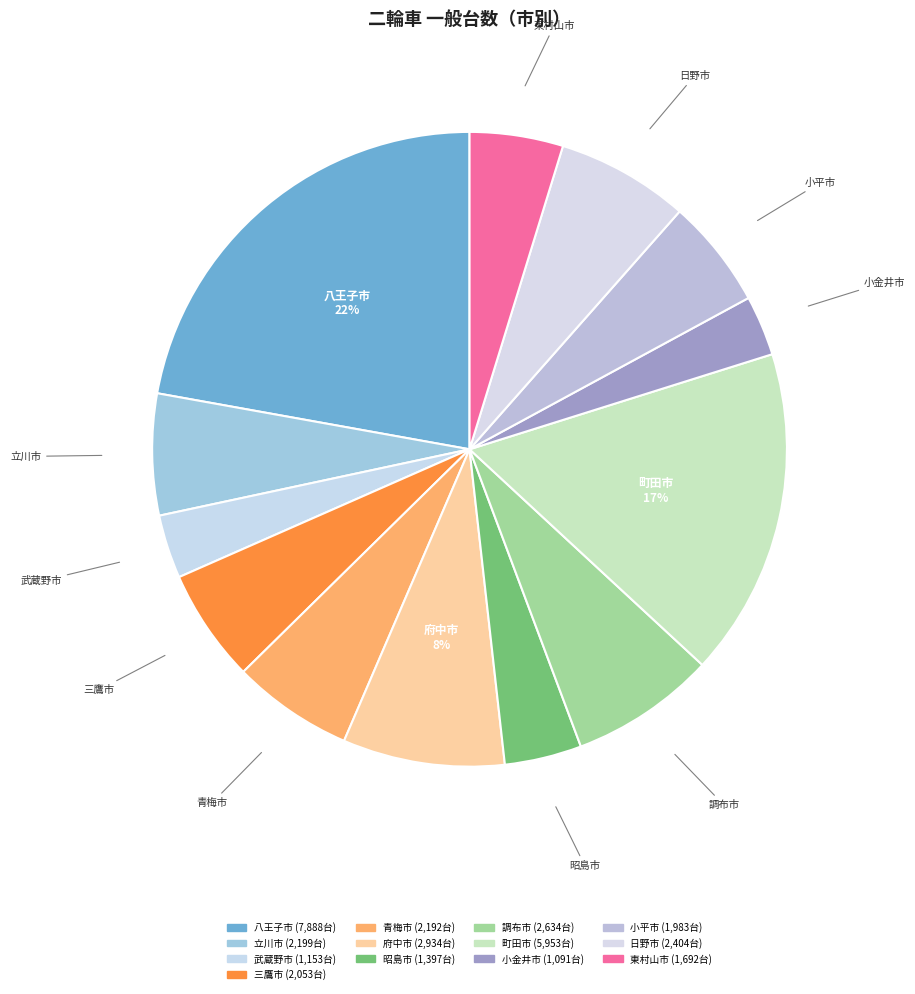

How many segments does this pie chart have?

13